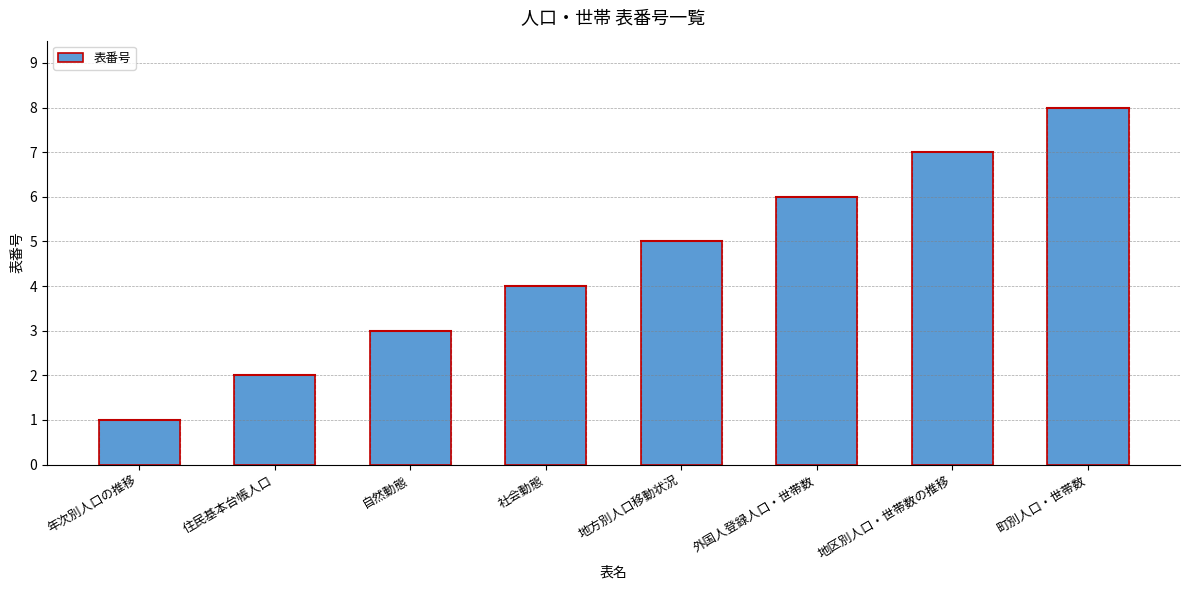

Rank the categories by value from lowest to highest.

年次別人口の推移, 住民基本台帳人口, 自然動態, 社会動態, 地方別人口移動状況, 外国人登録人口・世帯数, 地区別人口・世帯数の推移, 町別人口・世帯数